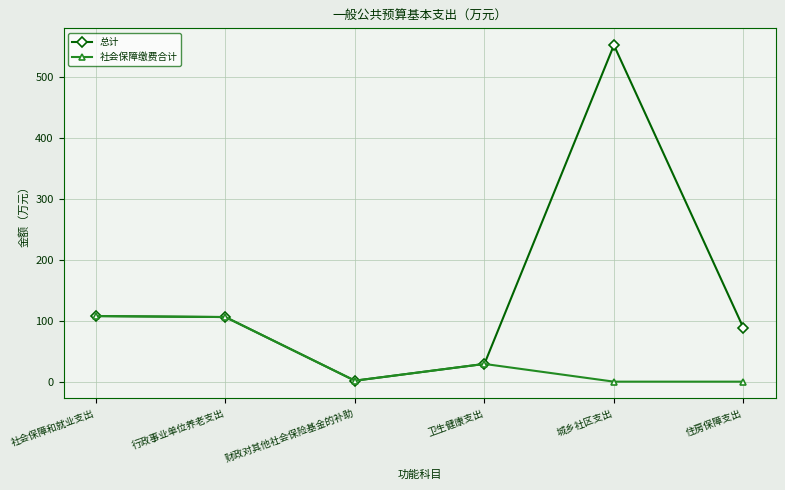

At which category does 总计 reach its first local valley?

财政对其他社会保险基金的补助